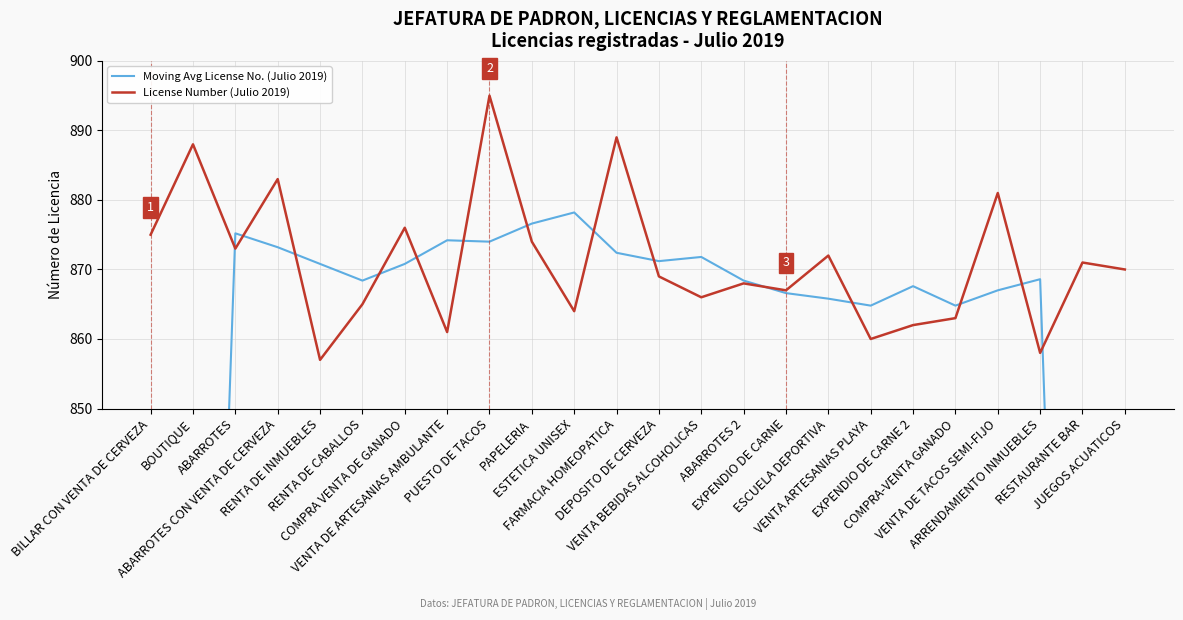

Between ABARROTES 2 and COMPRA-VENTA GANADO, which series saw the biggest shift?

License Number (Julio 2019)